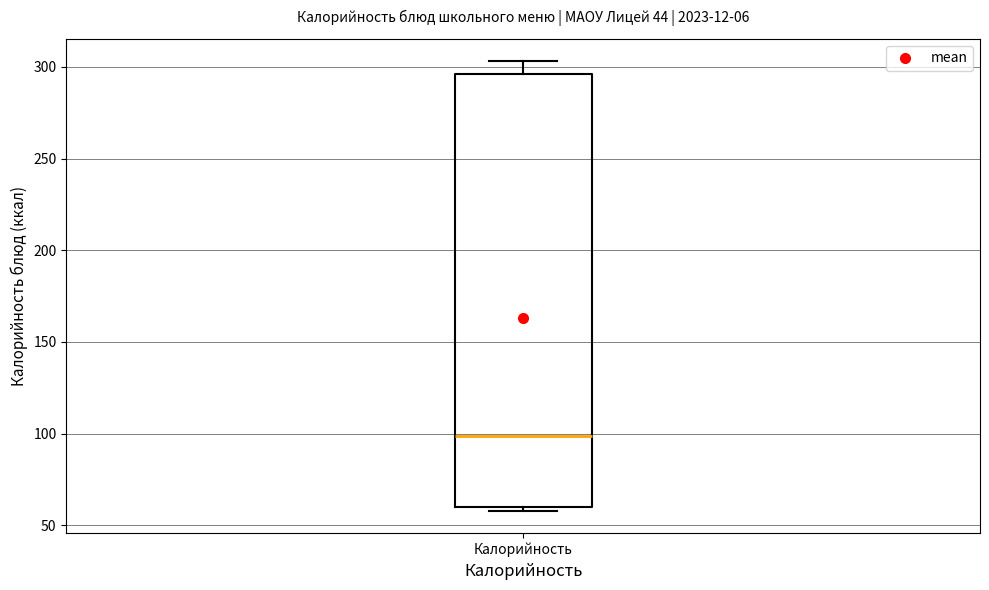

Where is the upper edge of the box for Калорийность on the y-axis? The values are not printed on the chart, so give them approximately, as read against the axis.

295